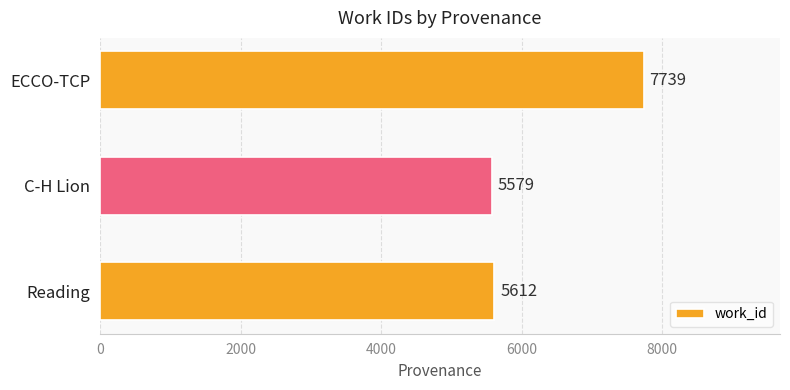

Reading top to bottom, extract all data points from this chart.

7739	5579	5612